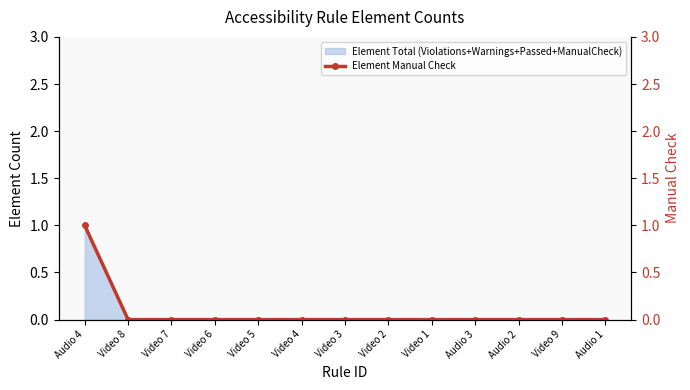

What is the difference between the maximum and minimum values?

1